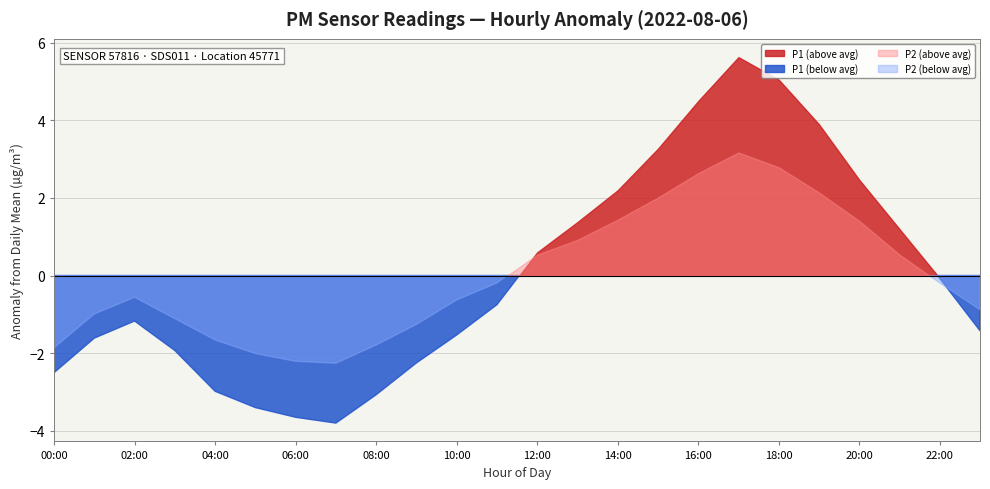

At which category is the sum across all series the highest?

17:00